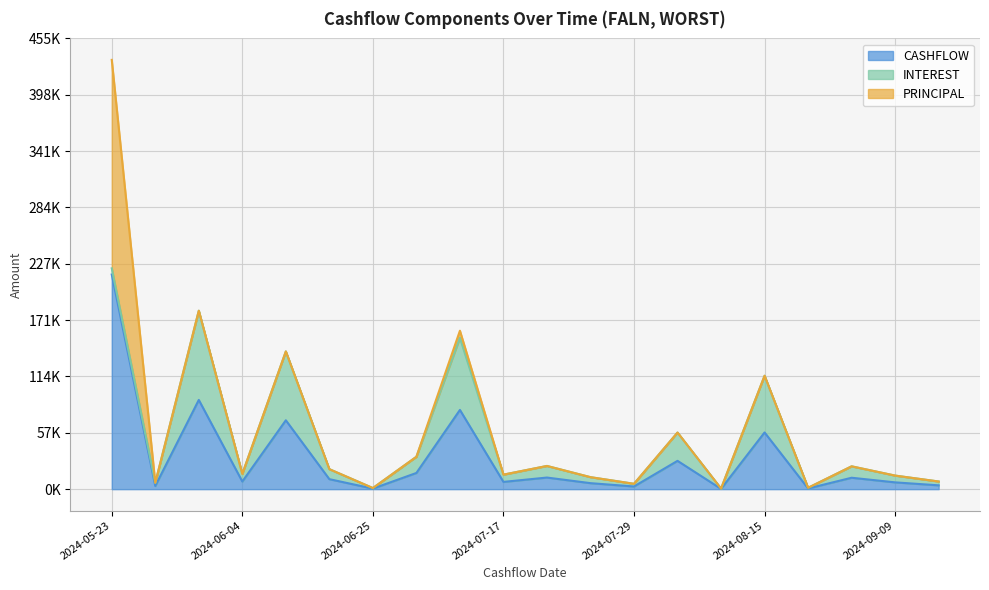

What is the difference between the maximum and minimum values in the PRINCIPAL series?

210408.0